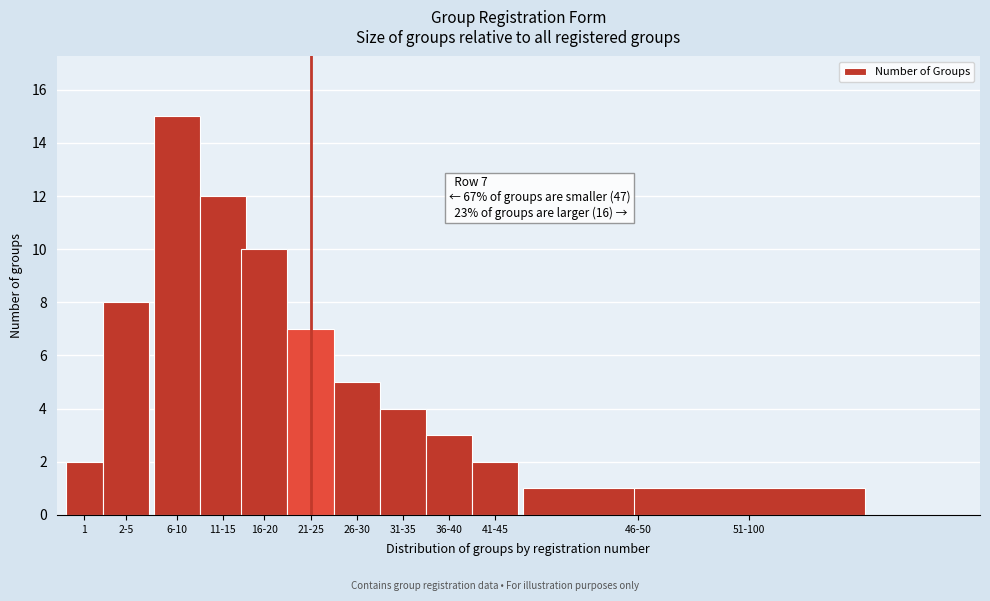

Reading left to right, list all the values displayed in this chart.

1=2	2-5=8	6-10=15	11-15=12	16-20=10	21-25=7	26-30=5	31-35=4	36-40=3	41-45=2	46-50=1	51-100=1